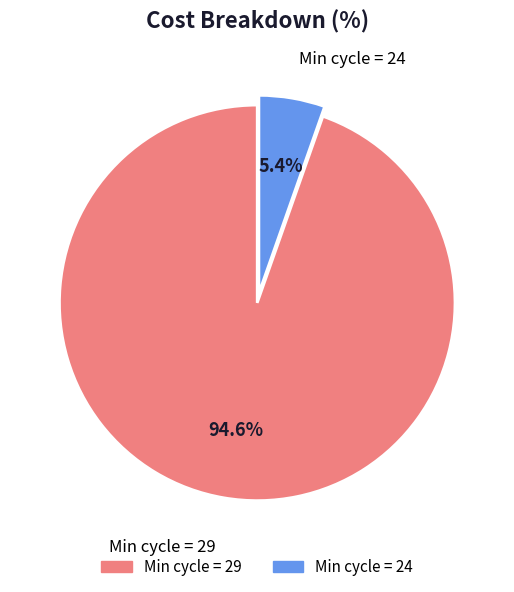

Does any single category account for the majority?

Yes